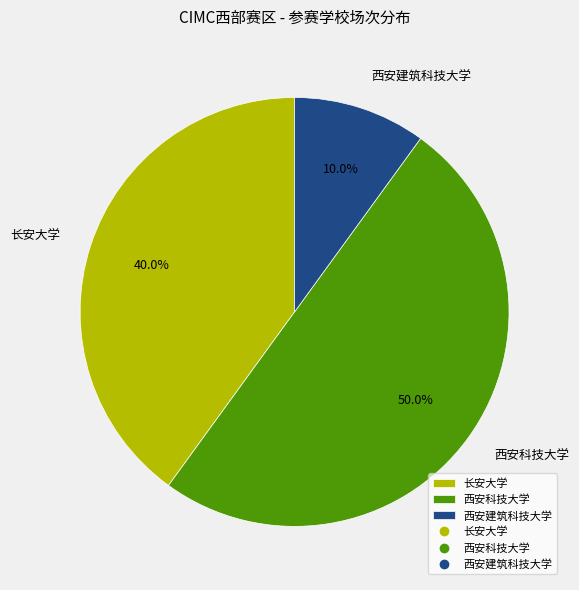

True or false: 西安科技大学 accounts for 50% of the total.

True